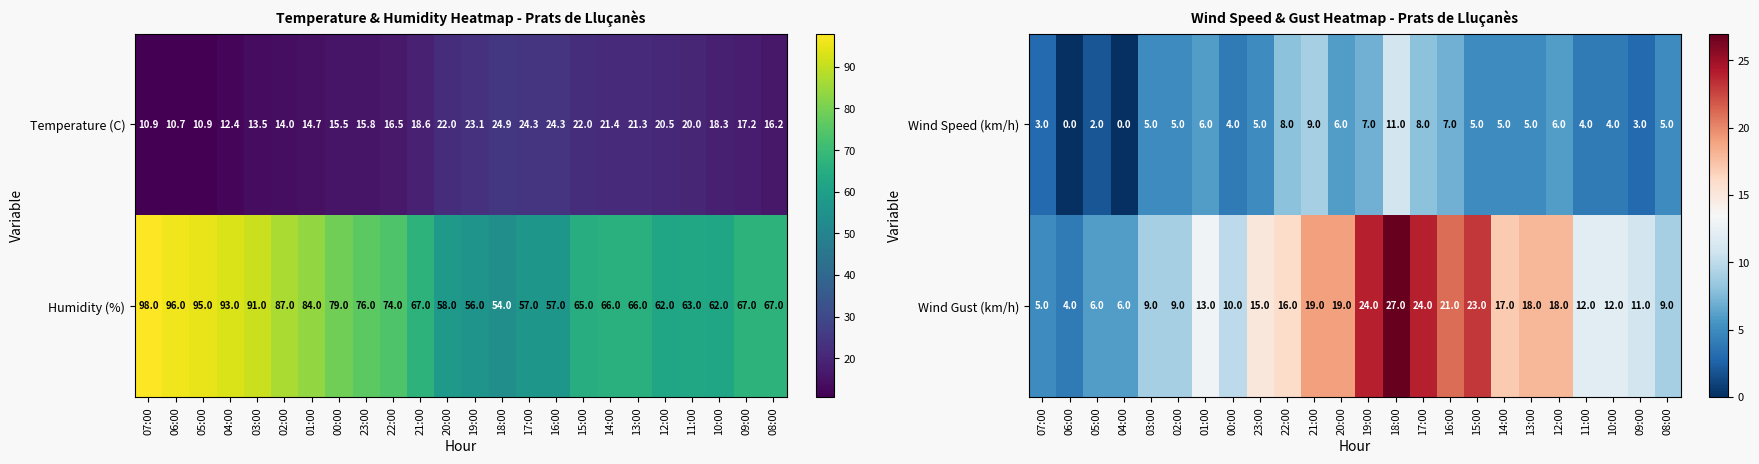

Read the Wind Speed (km/h) value at 01:00, to the nearest 5.

5